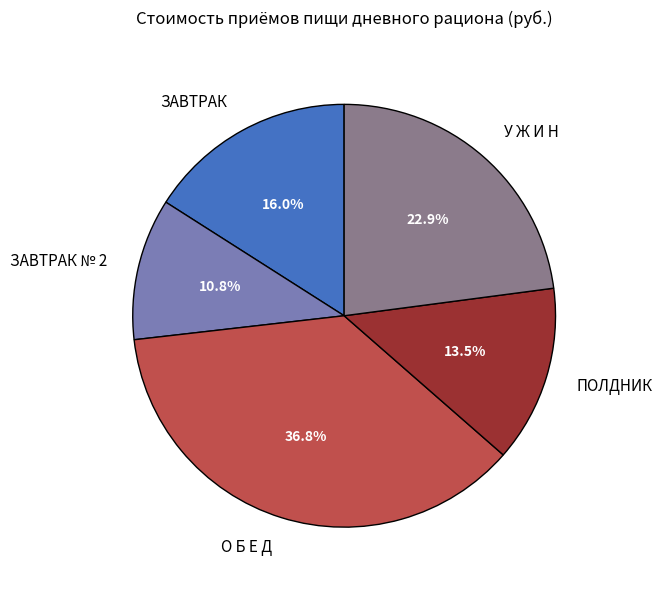

How many slices are in this pie chart?

5